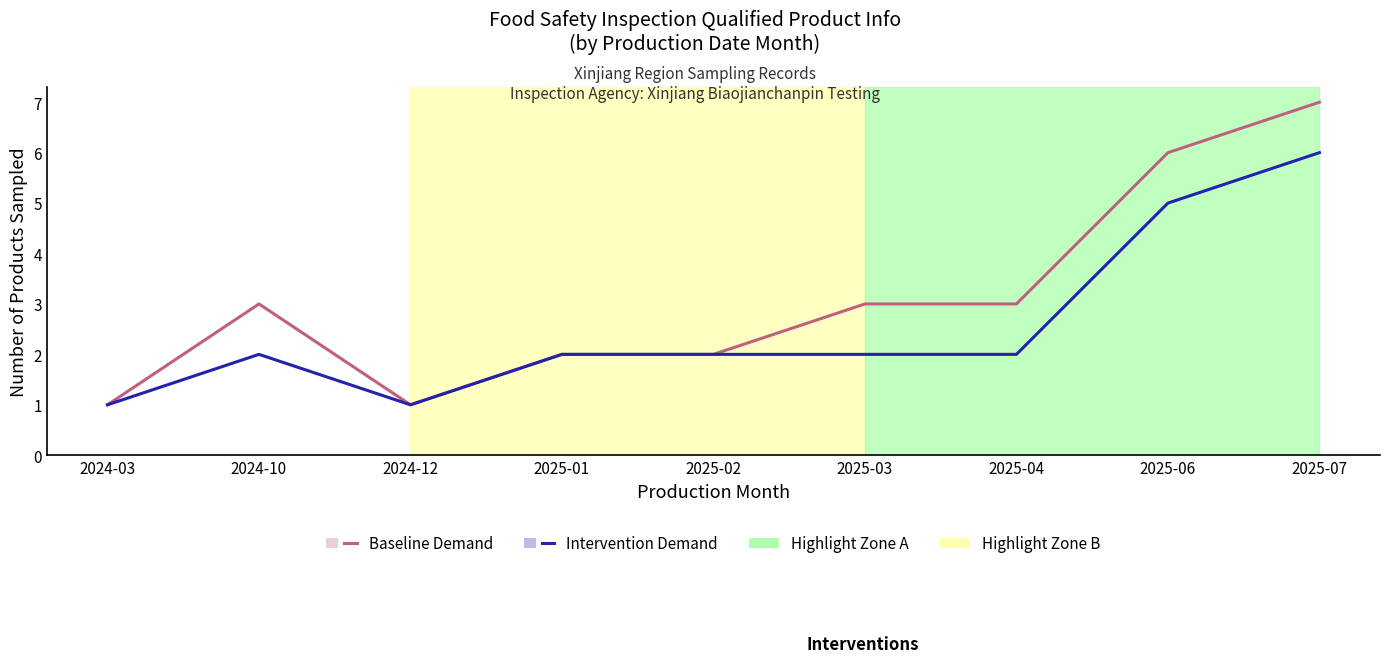

Count the number of categories in the chart.

9